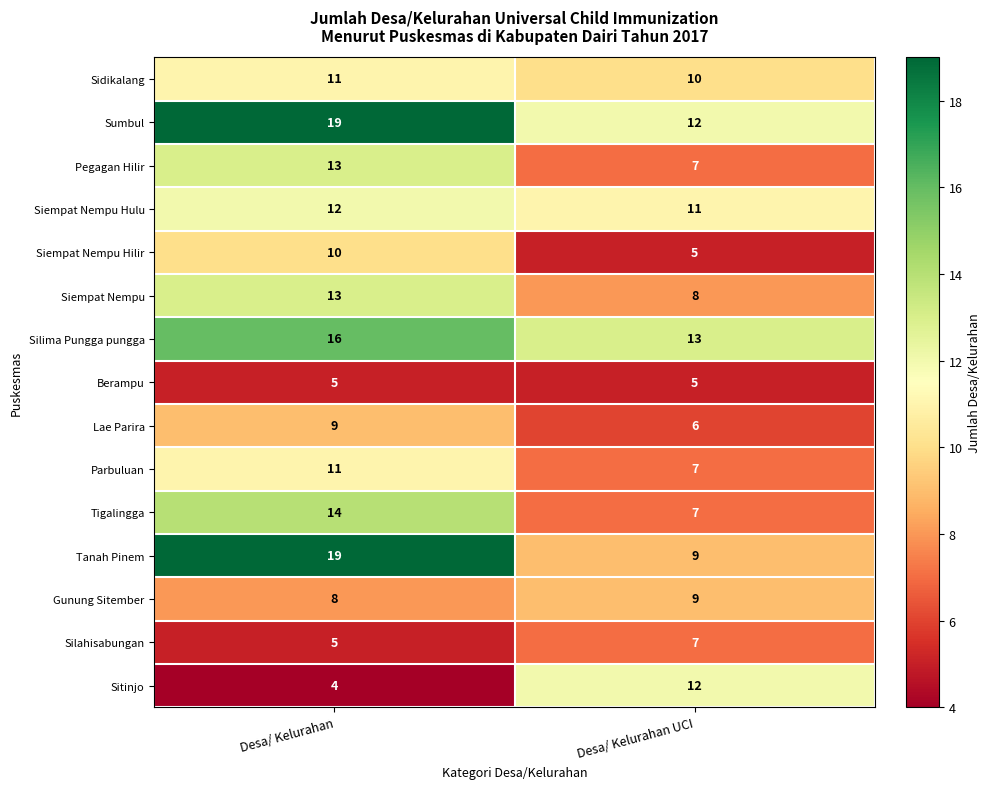

Reading left to right, what are all the values shown in this chart?

Sidikalang: 11	10
Sumbul: 19	12
Pegagan Hilir: 13	7
Siempat Nempu Hulu: 12	11
Siempat Nempu Hilir: 10	5
Siempat Nempu: 13	8
Silima Pungga pungga: 16	13
Berampu: 5	5
Lae Parira: 9	6
Parbuluan: 11	7
Tigalingga: 14	7
Tanah Pinem: 19	9
Gunung Sitember: 8	9
Silahisabungan: 5	7
Sitinjo: 4	12